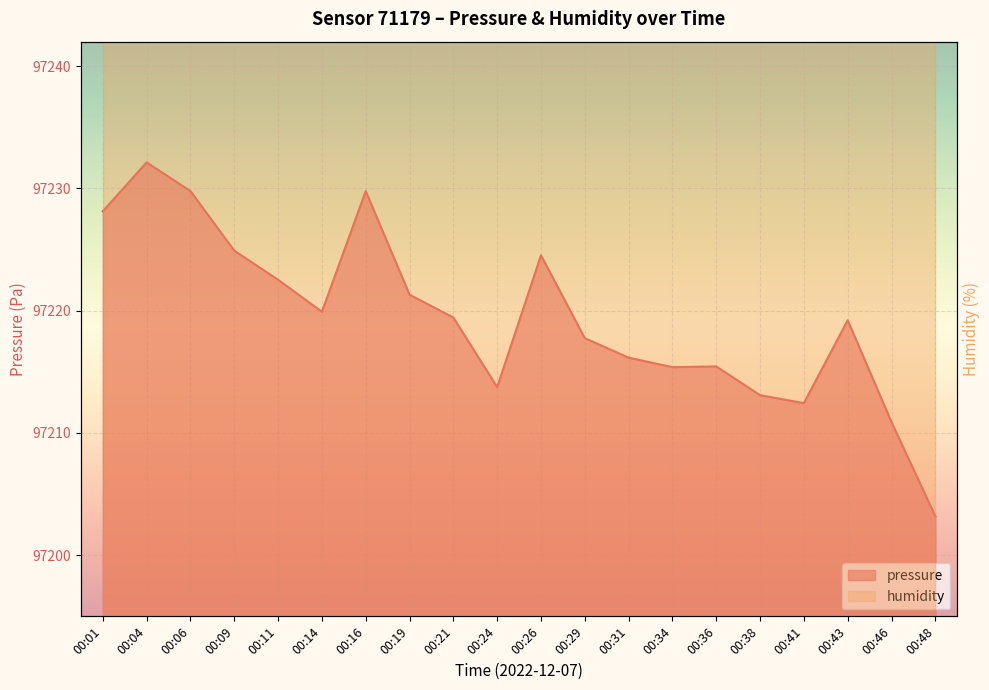

Which has a higher value, 00:31 or 00:34?

00:31